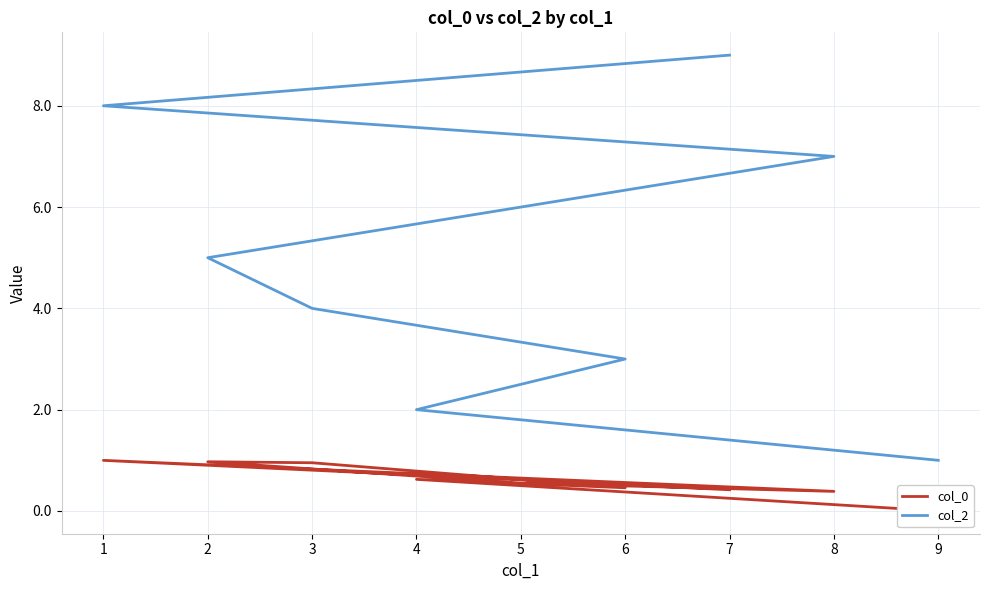

At 5, list the series in order from largest to smallest.

col_2, col_0